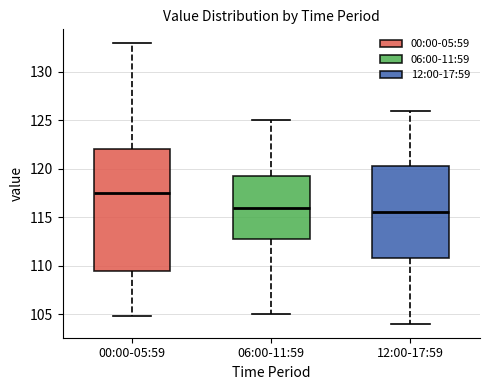

Which box's median line is the lowest?

12:00-17:59